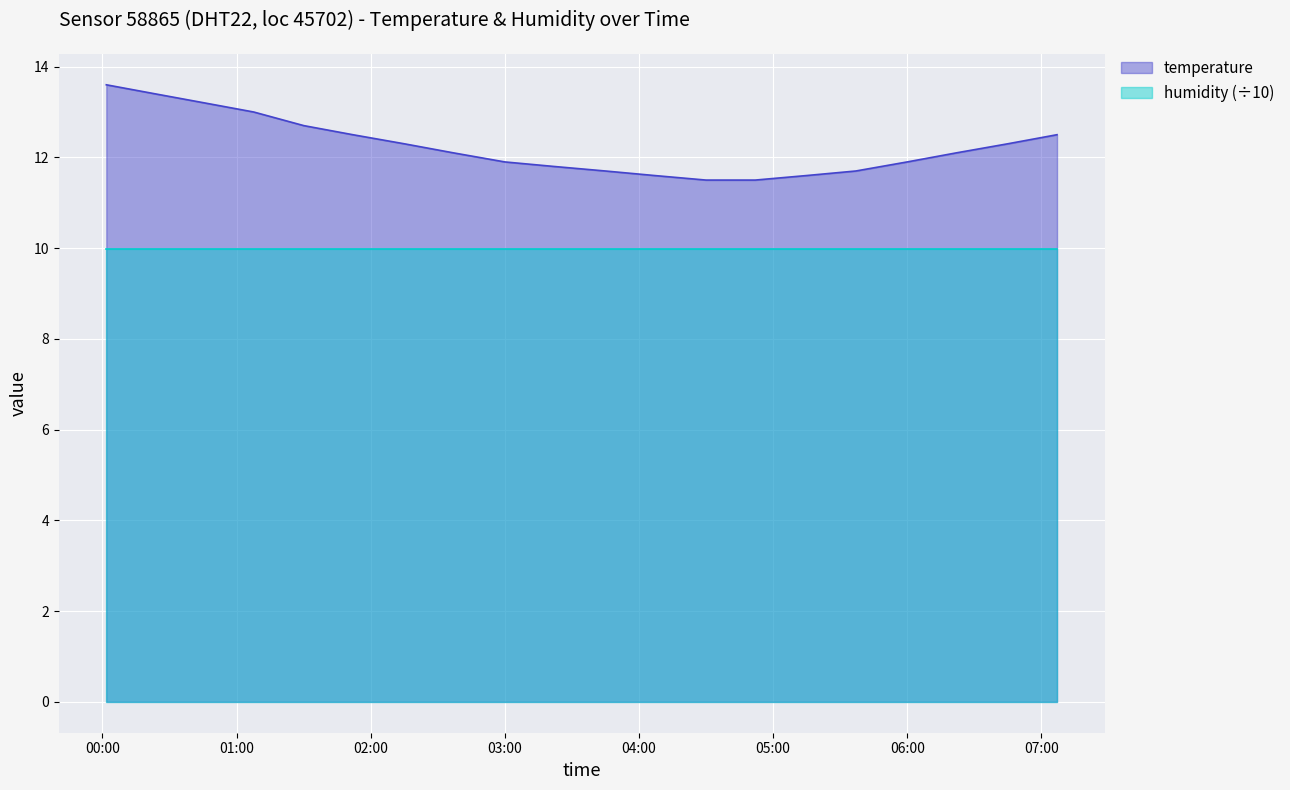

What is the minimum value shown in the chart?

10.0